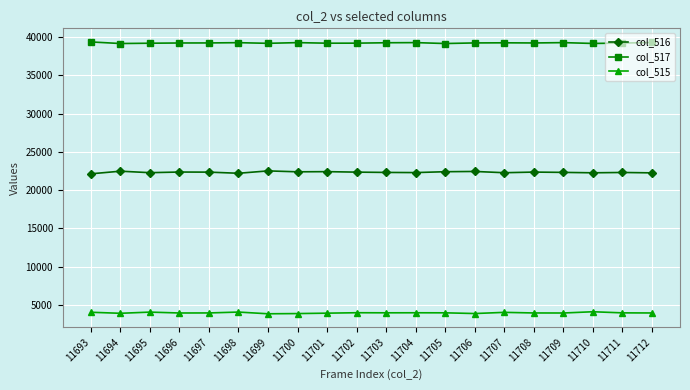

True or false: col_515 has more than 0 interior local peaks.

True